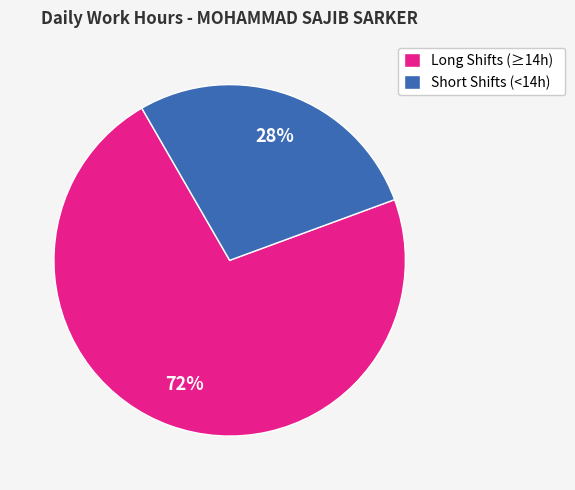

Rank the categories by value from highest to lowest.

Long Shifts (≥14h), Short Shifts (<14h)